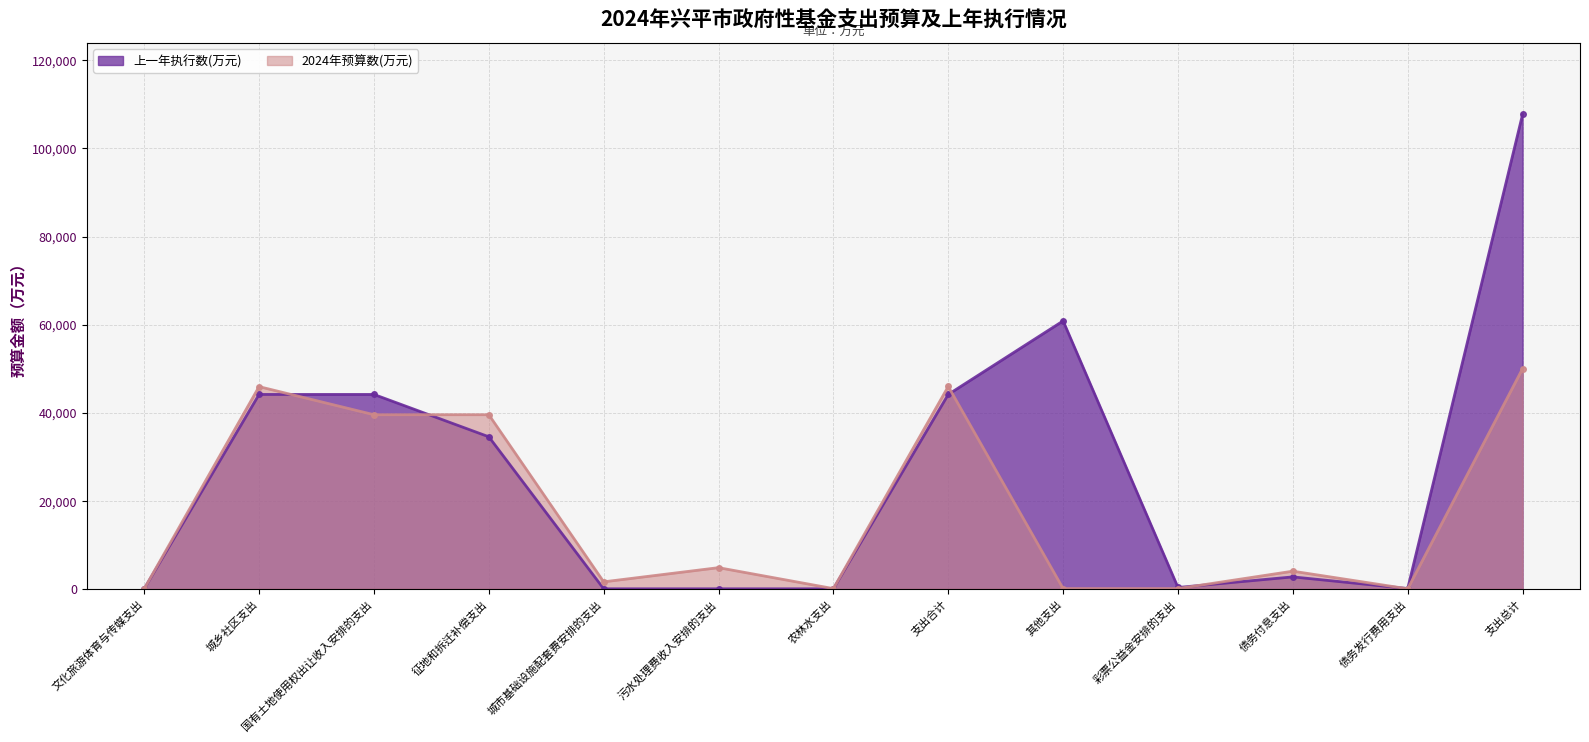

How many distinct data groups are displayed?

2